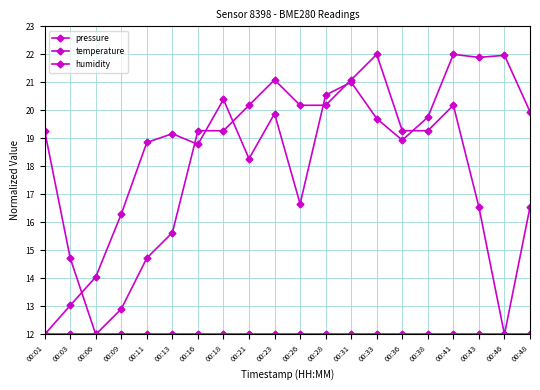

Does the chart have visible grid lines?

Yes